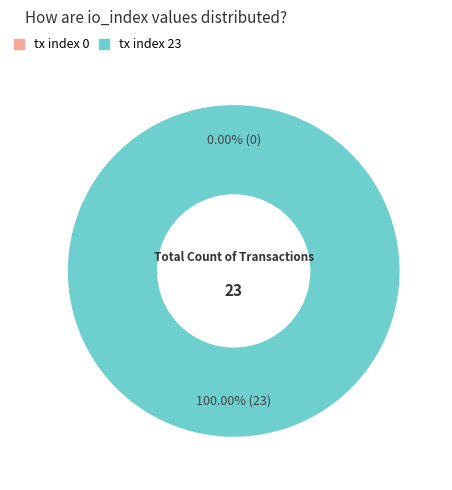

To the nearest percent, what is the average slice percentage?

50%